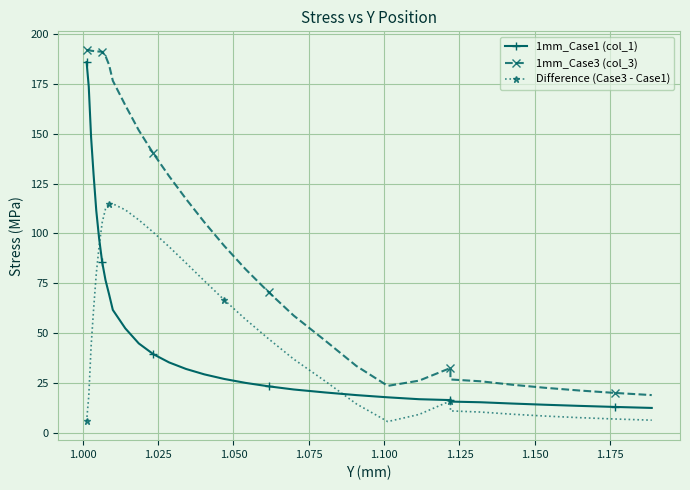

What is the label of the 29th point from the right?

1.050